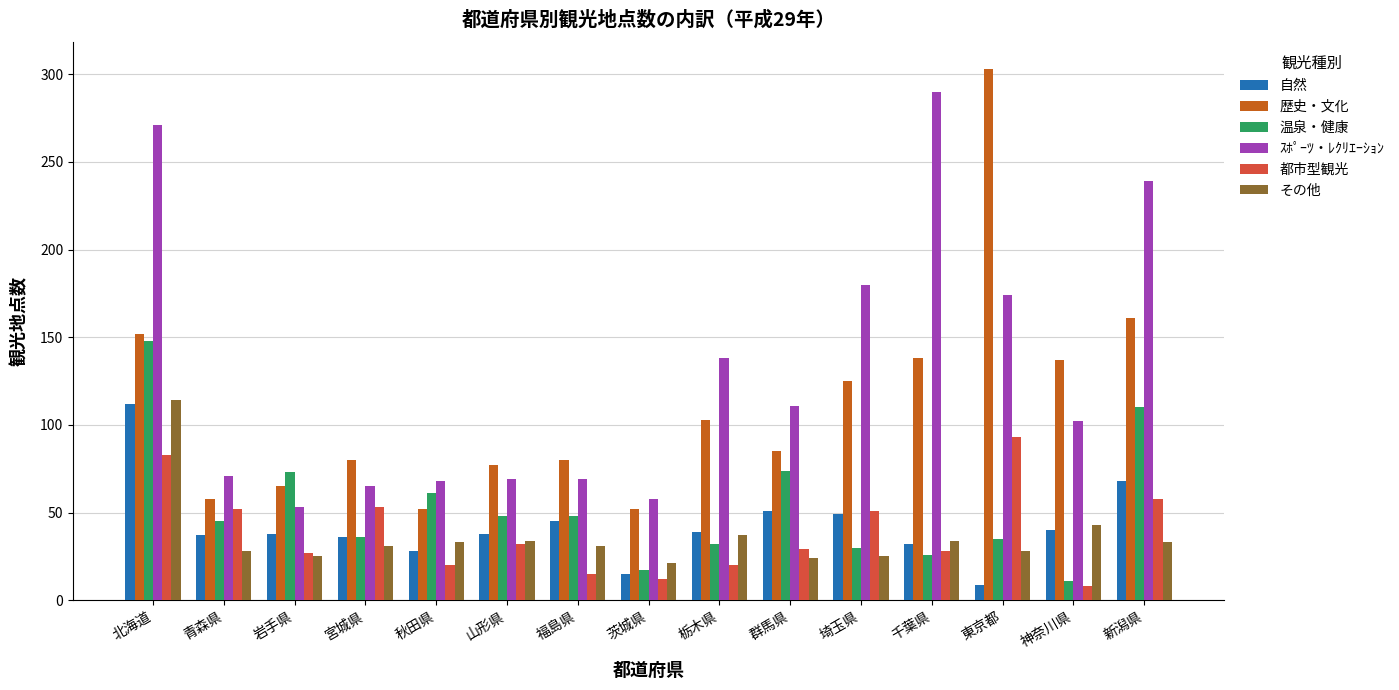

Is it true that 歴史・文化 equals 152 at 北海道?

True